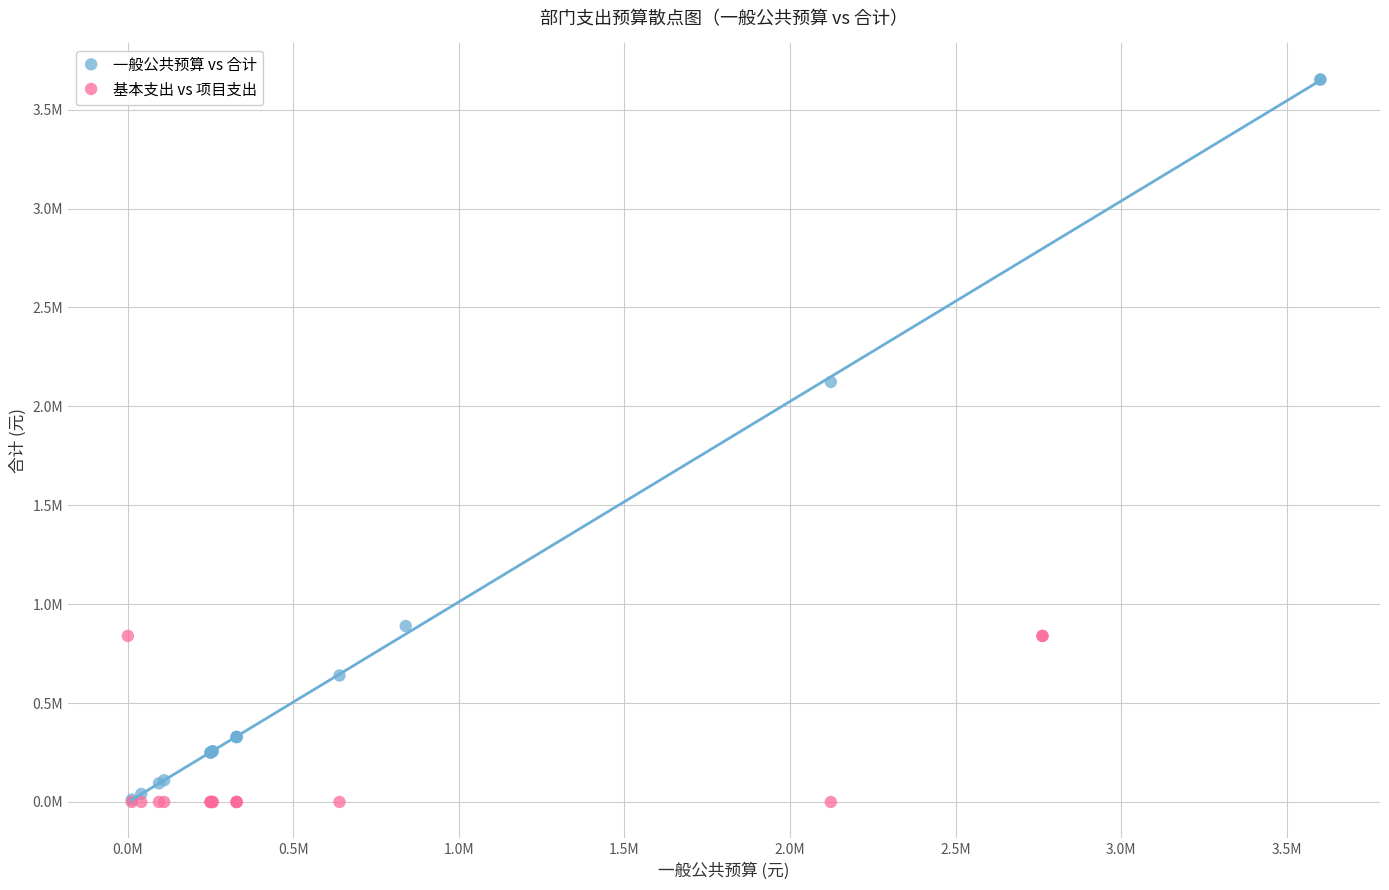

What are all the series names shown in the legend?

一般公共预算 vs 合计, 基本支出 vs 项目支出